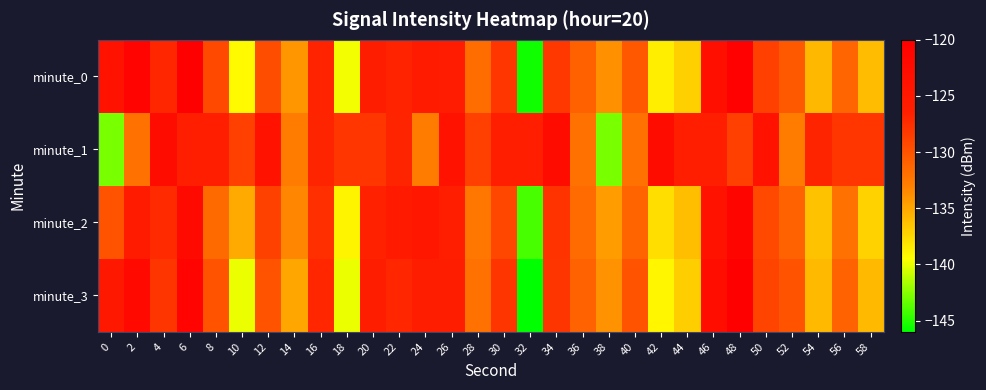

Reading left to right, what are all the values shown in this chart?

minute_0: 0=-124.0	2=-121.0	4=-126.9	6=-120.0	8=-129.3	10=-139.3	12=-129.6	14=-134.2	16=-126.7	18=-139.7	20=-125.9	22=-126.8	24=-125.5	26=-125.8	28=-131.8	30=-128.0	32=-145.6	34=-128.1	36=-130.9	38=-133.8	40=-130.3	42=-138.6	44=-137.1	46=-123.2	48=-120.3	50=-128.7	52=-130.4	54=-135.9	56=-131.3	58=-136.1
minute_1: 0=-142.9	2=-132.1	4=-122.5	6=-126.2	8=-126.2	10=-128.7	12=-124.0	14=-132.7	16=-126.9	18=-128.1	20=-128.1	22=-126.9	24=-132.7	26=-124.0	28=-128.7	30=-126.2	32=-126.2	34=-122.5	36=-132.1	38=-142.9	40=-132.1	42=-122.5	44=-126.2	46=-126.2	48=-128.7	50=-124.0	52=-132.7	54=-126.9	56=-128.1	58=-128.1
minute_2: 0=-130.0	2=-125.5	4=-127.3	6=-122.1	8=-131.5	10=-135.2	12=-128.8	14=-133.4	16=-127.6	18=-138.9	20=-126.7	22=-125.3	24=-124.8	26=-126.1	28=-132.4	30=-129.2	32=-144.1	34=-127.9	36=-131.6	38=-134.5	40=-131.1	42=-137.8	44=-136.2	46=-124.0	48=-121.1	50=-129.3	52=-131.0	54=-136.4	56=-132.0	58=-137.2
minute_3: 0=-125.0	2=-122.0	4=-128.0	6=-121.0	8=-130.0	10=-140.0	12=-130.0	14=-135.0	16=-127.0	18=-140.0	20=-126.0	22=-127.0	24=-126.0	26=-126.0	28=-132.0	30=-128.0	32=-146.0	34=-128.0	36=-131.0	38=-134.0	40=-130.0	42=-139.0	44=-137.0	46=-123.0	48=-120.0	50=-129.0	52=-130.0	54=-136.0	56=-131.0	58=-136.0